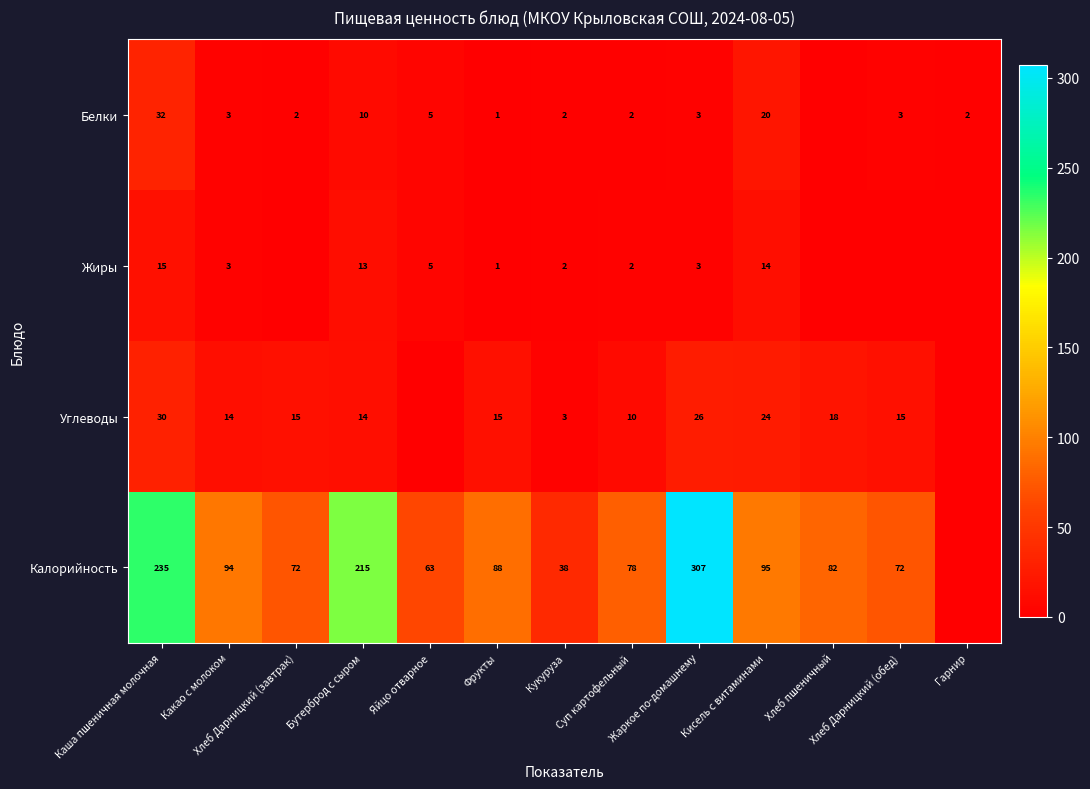

What is the greatest value displayed?

307.0